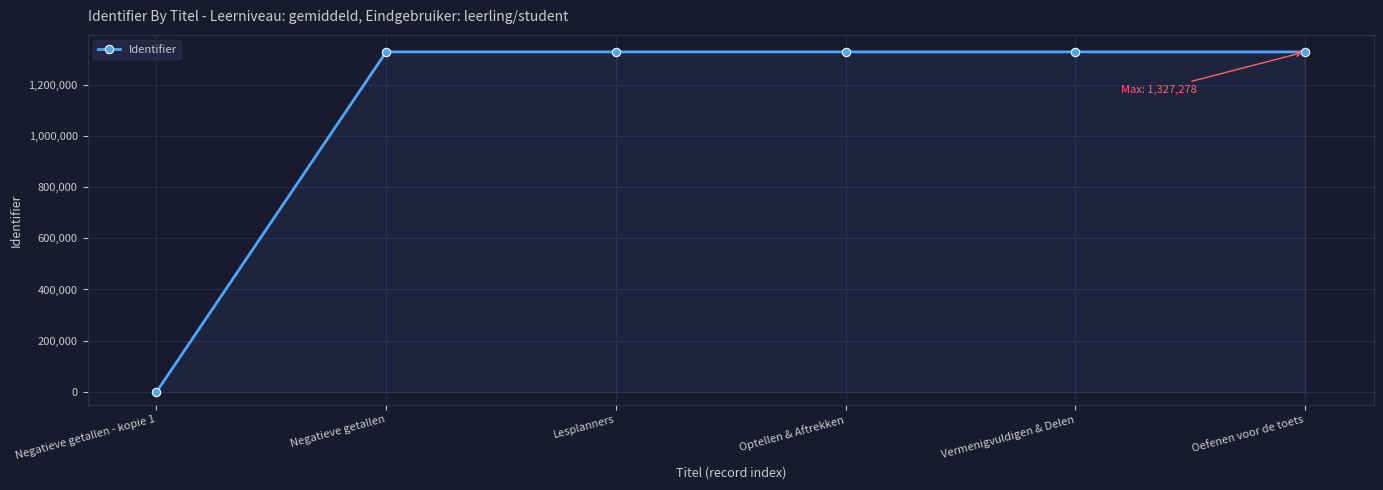

The value at Lesplanners is 1327244. True or false?

True